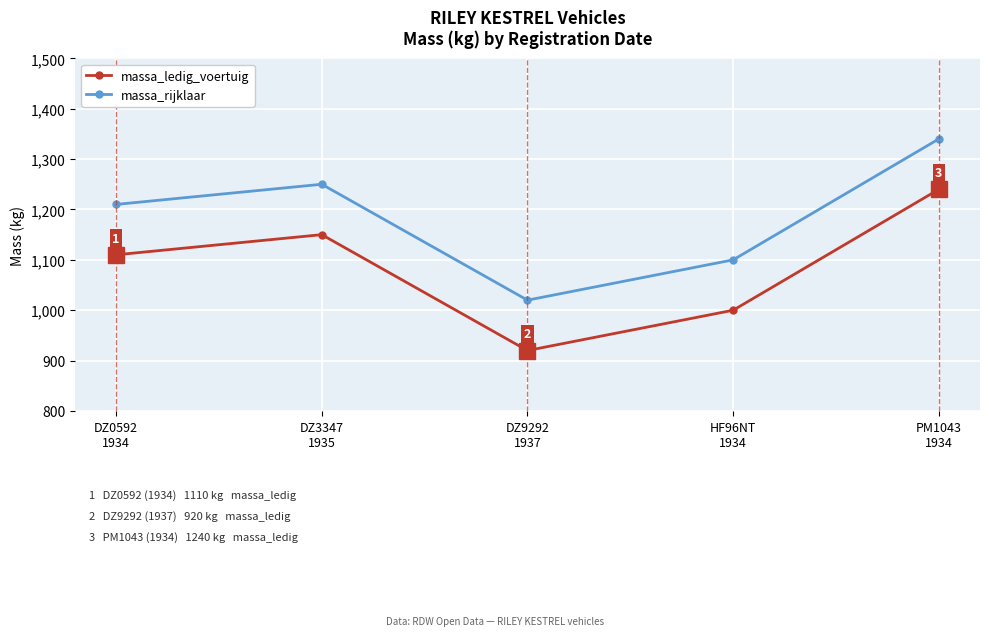

What is the minimum value shown in the chart?

920